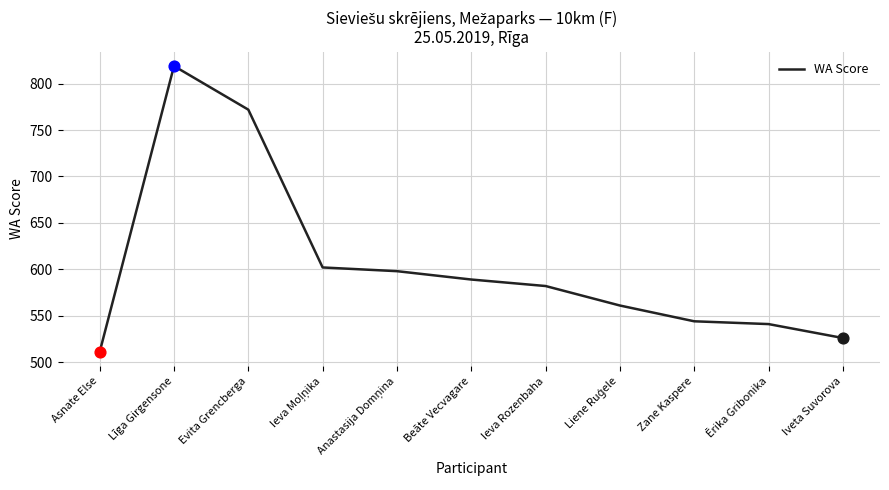

Approximately how many times larger is the value at Iveta Suvorova compared to Zane Kaspere?

1.0